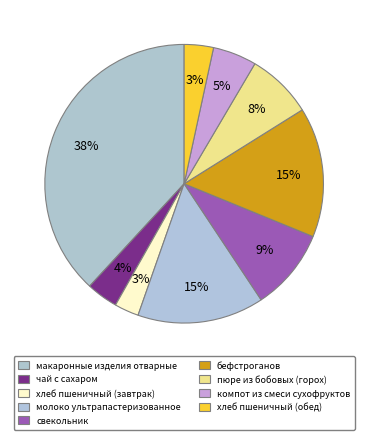

Approximately how many times larger is the value at хлеб пшеничный (обед) compared to макаронные изделия отварные?

0.1